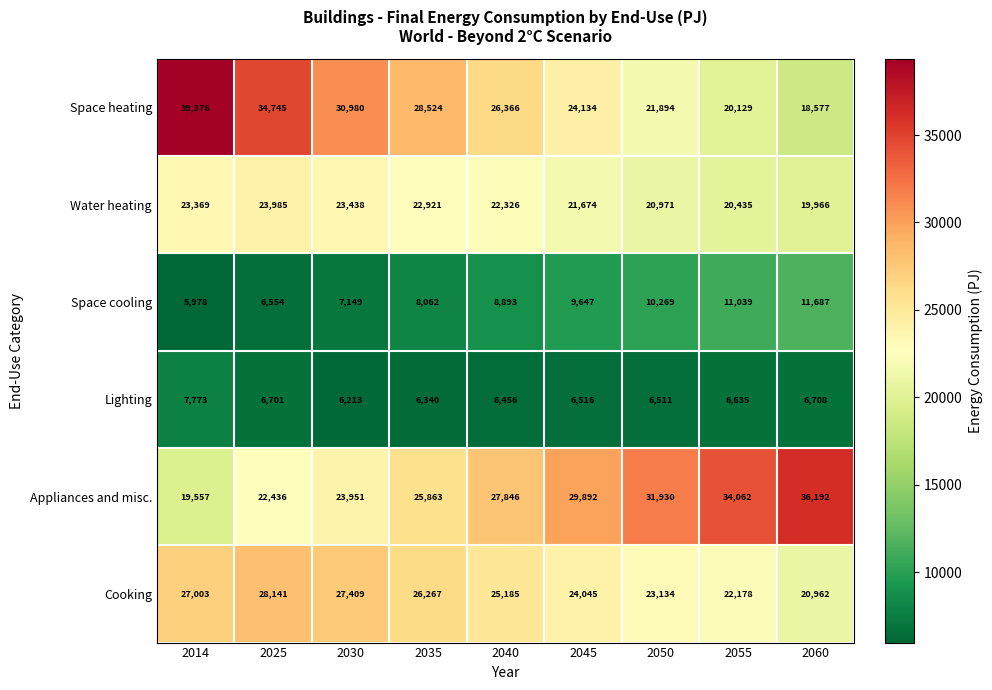

At how many categories does at least one series exceed 17805?

9